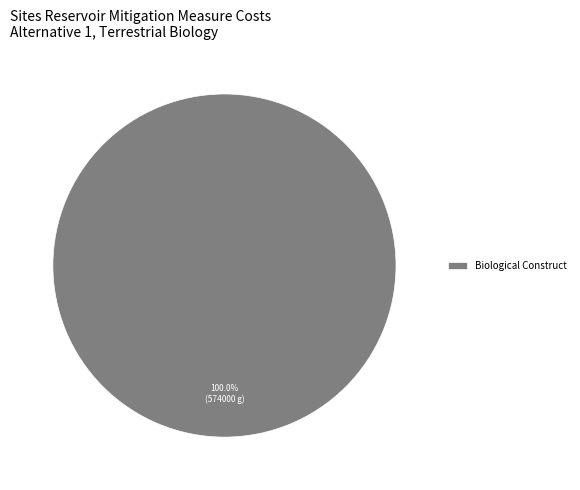

How many segments does this pie chart have?

1